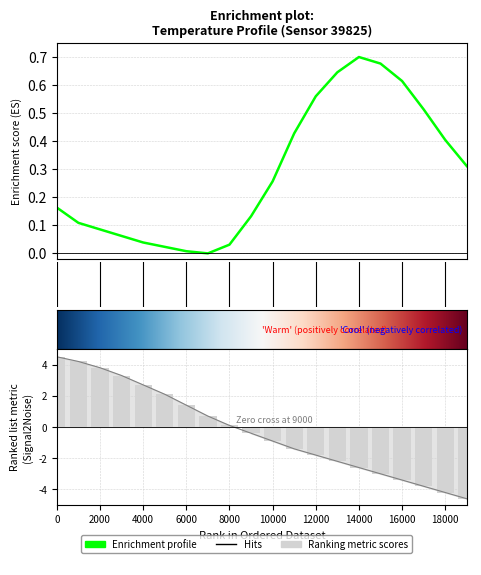

What is the greatest value displayed?

0.7